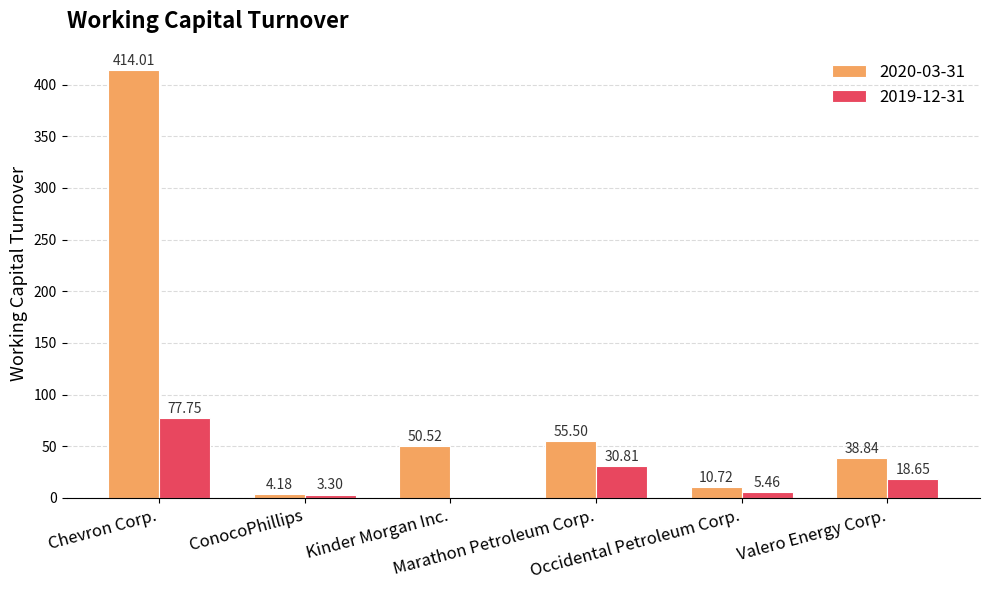

Read the 2020-03-31 value at Occidental Petroleum Corp..

10.7